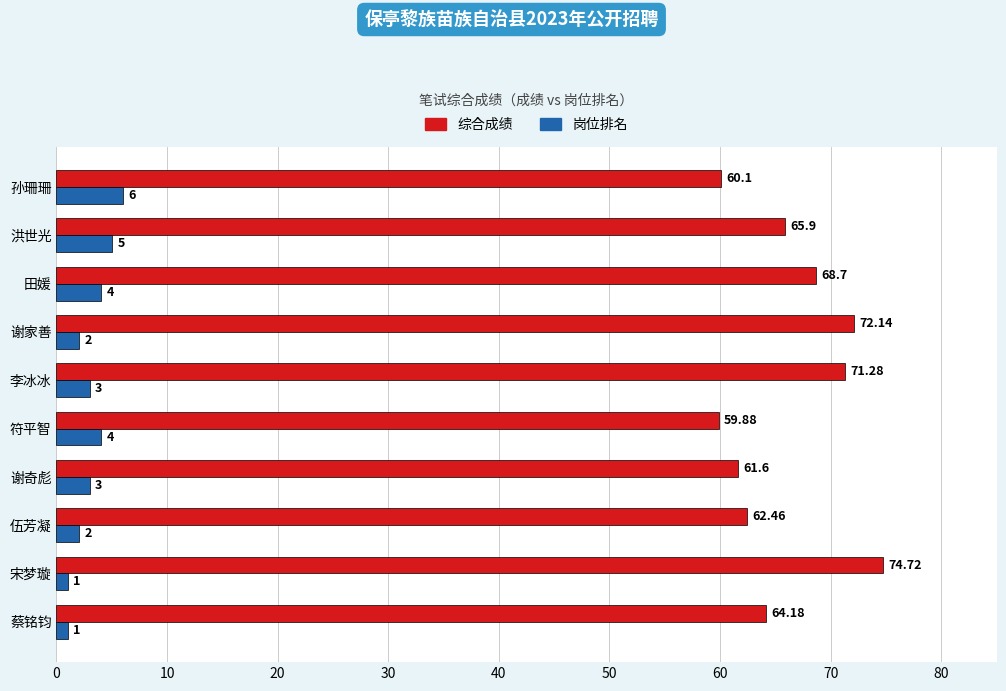

What is the maximum value for 岗位排名?

6.0